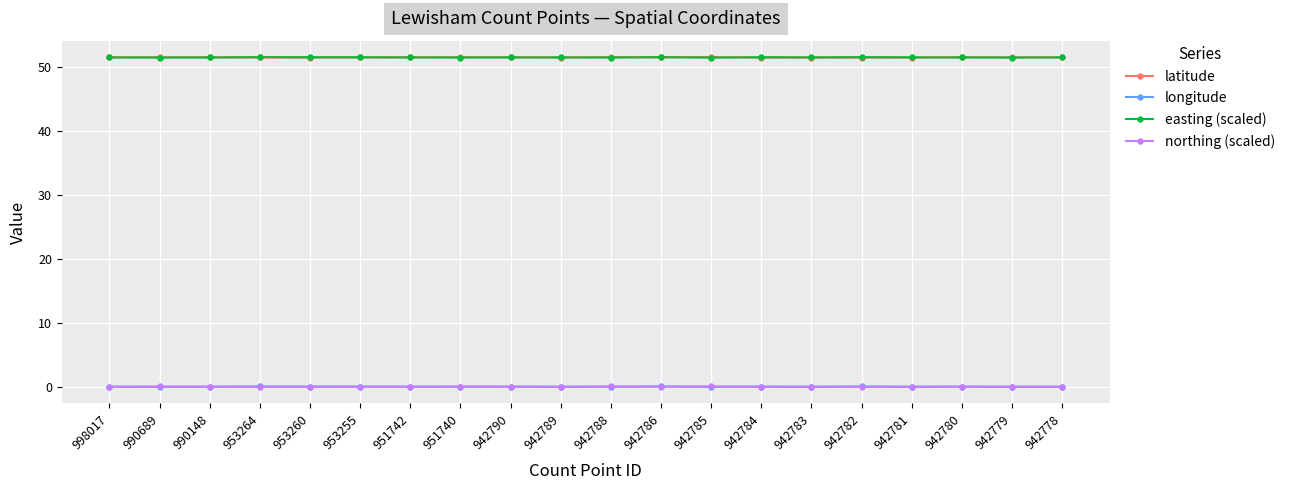

What is the maximum value for latitude?

51.5